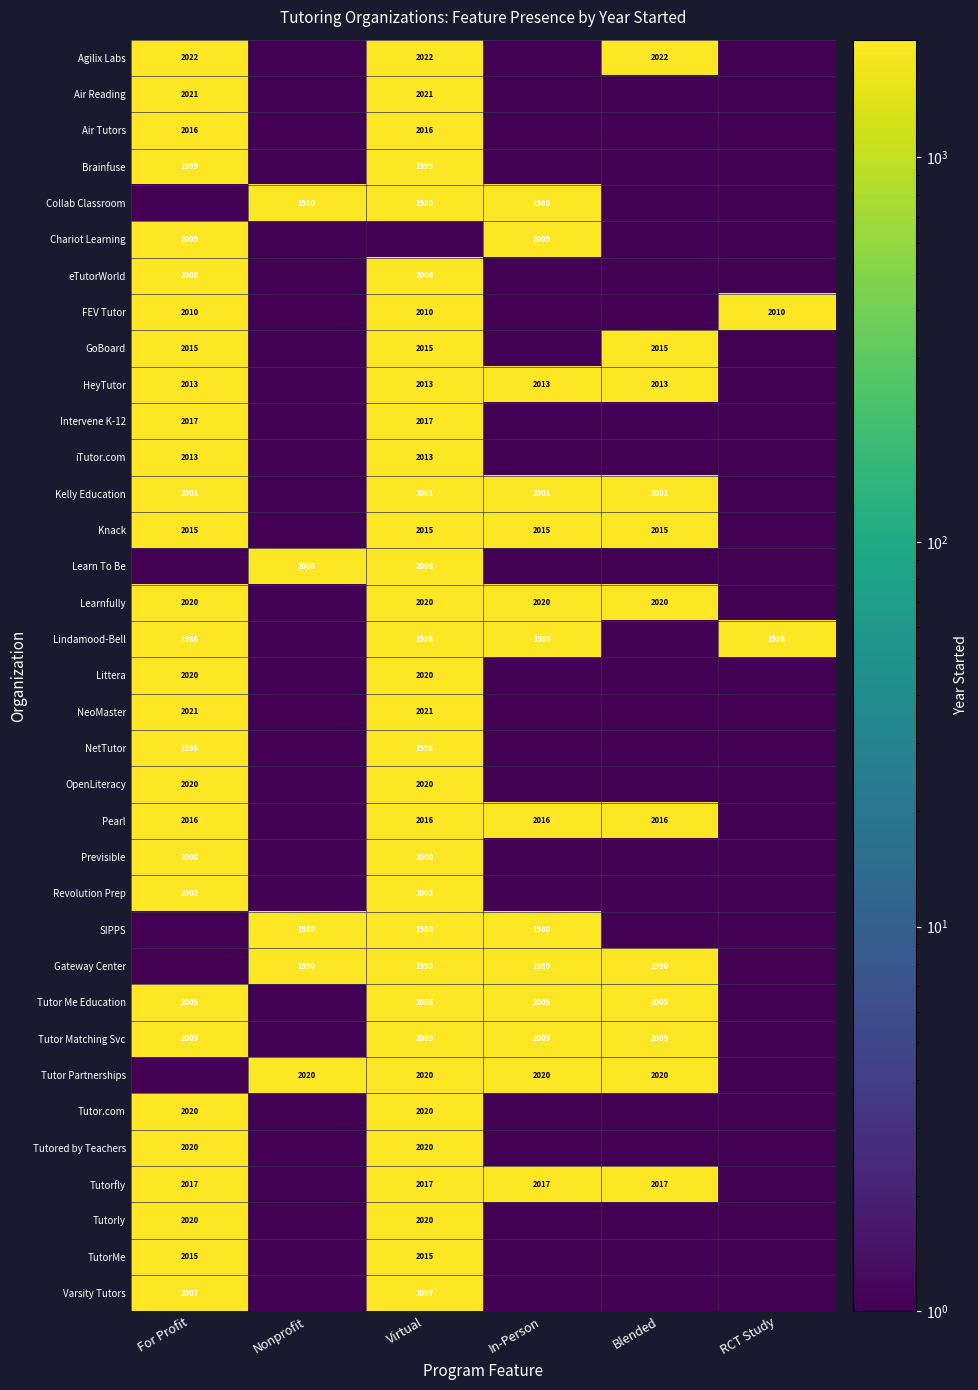

What is the greatest value displayed?

2022